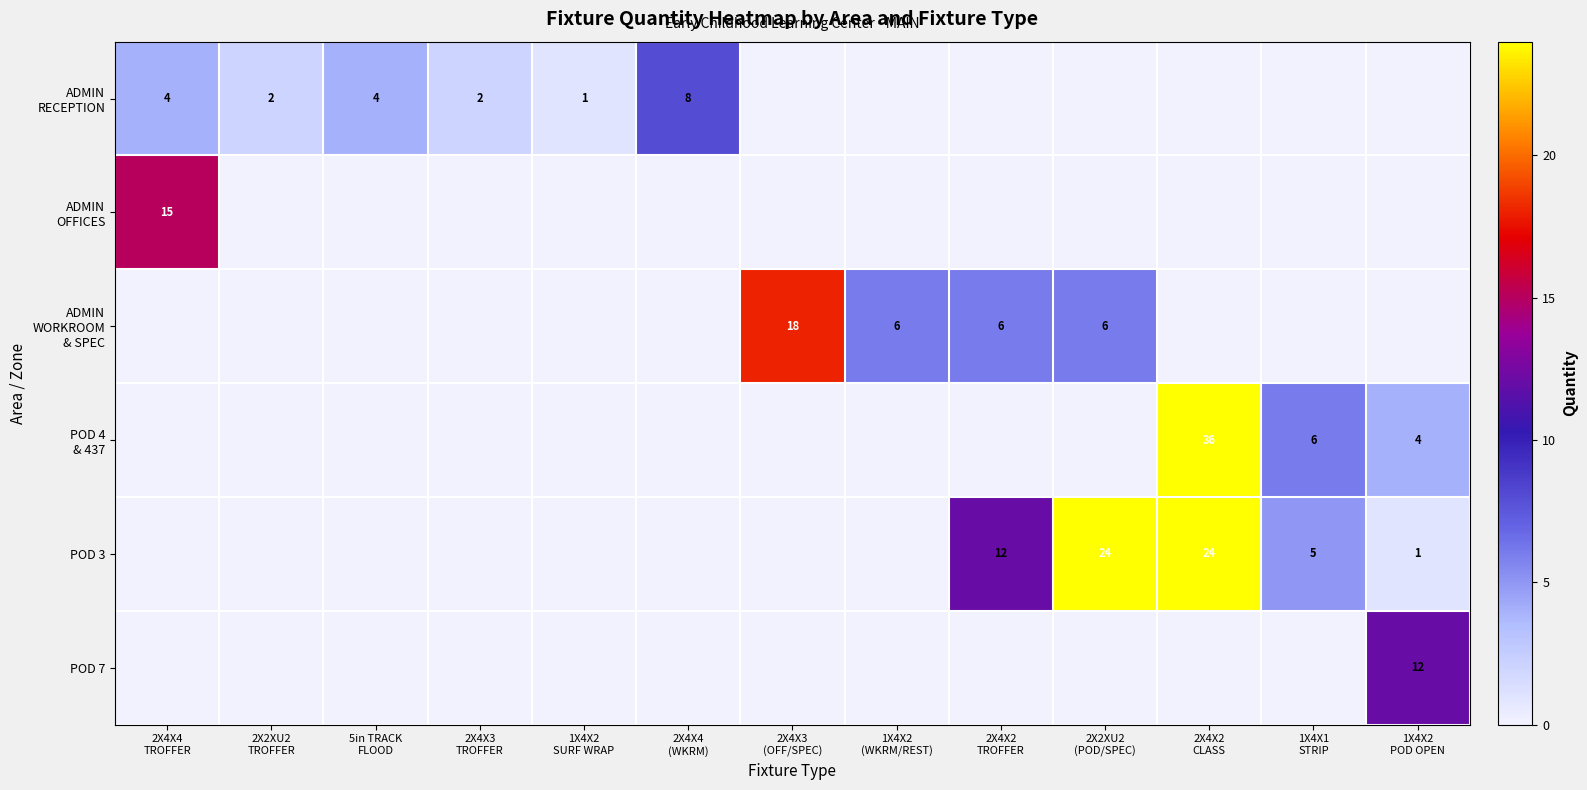

Is the value of ADMIN RECEPTION at 2X4X3 TROFFER greater than the value of POD 4 & 437 at 1X4X2 SURF WRAP?

Yes